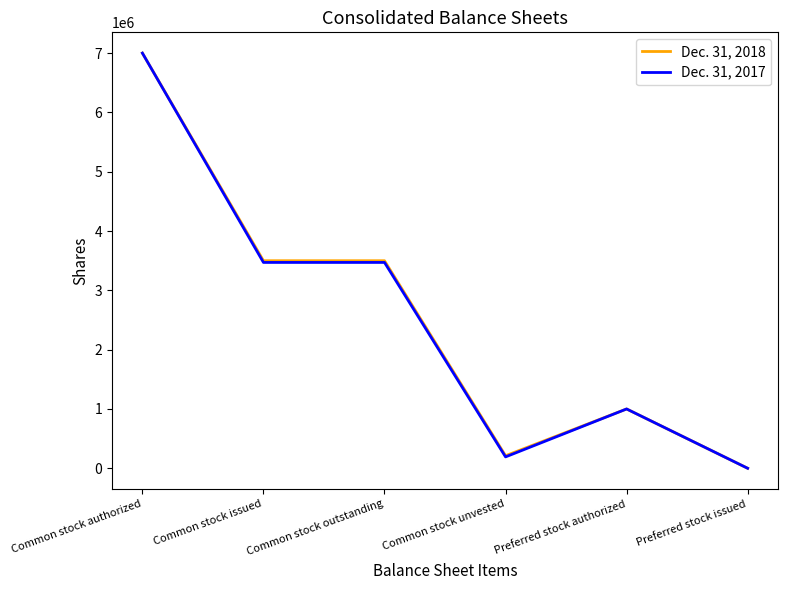

What is the sum of the Dec. 31, 2018 values at Common stock outstanding and Common stock issued?

6998570